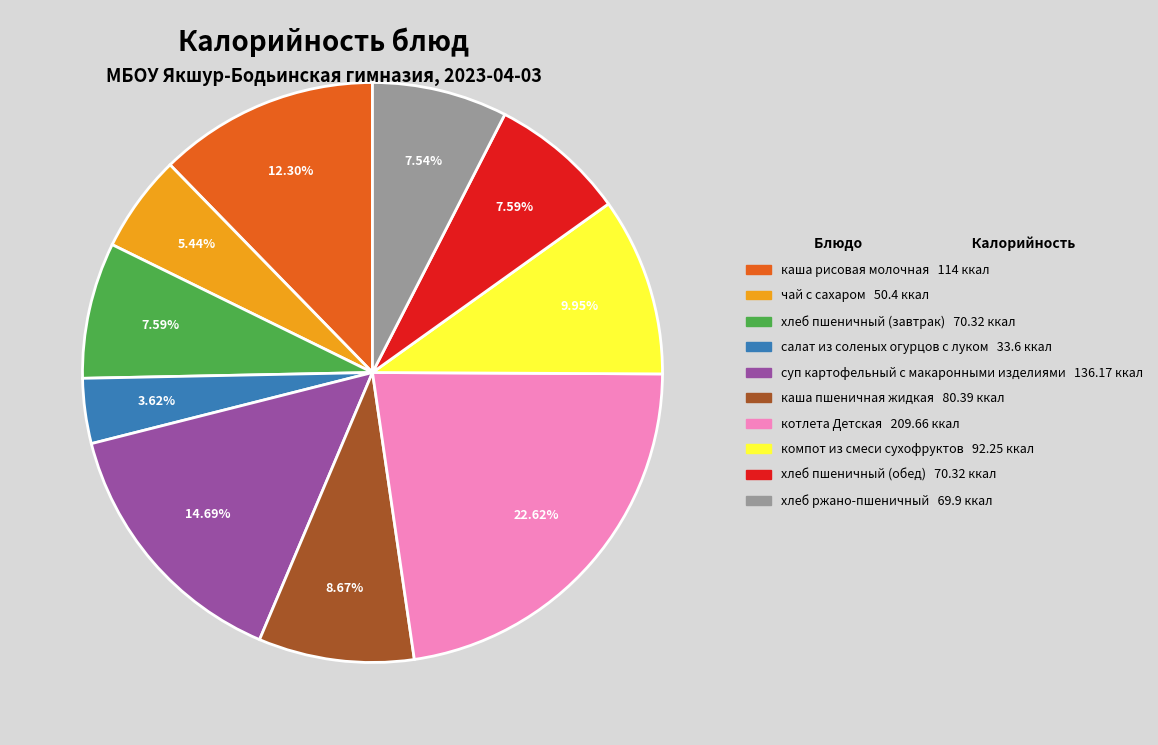

Which category has the biggest portion of the pie?

котлета Детская